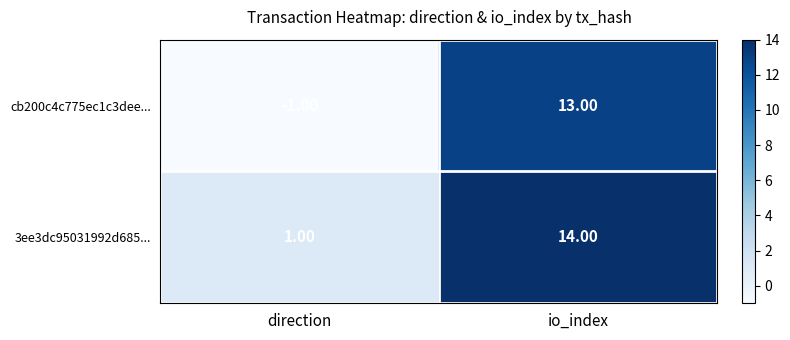

Which series has the largest range (max minus min)?

cb200c4c775ec1c3dee...